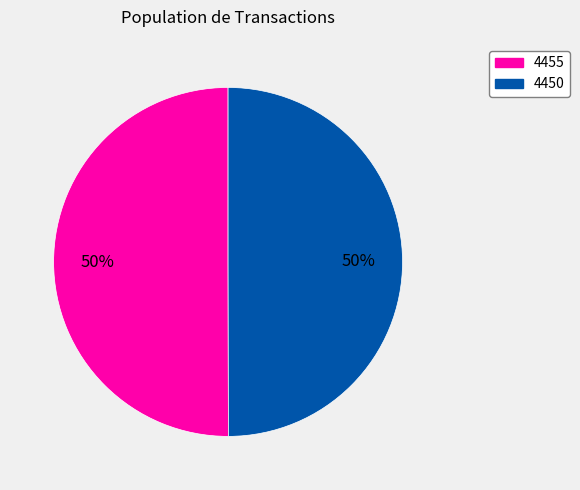

The 4450 slice represents 50% of the pie. True or false?

True